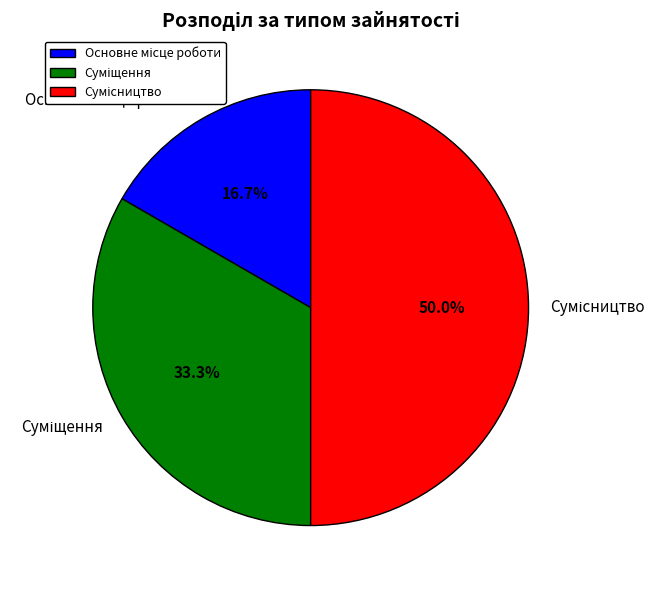

Is Суміщення the majority of the pie?

No